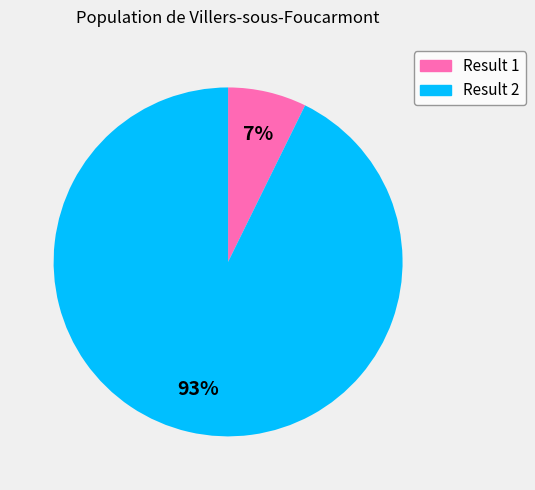

Count the number of slices in the pie.

2